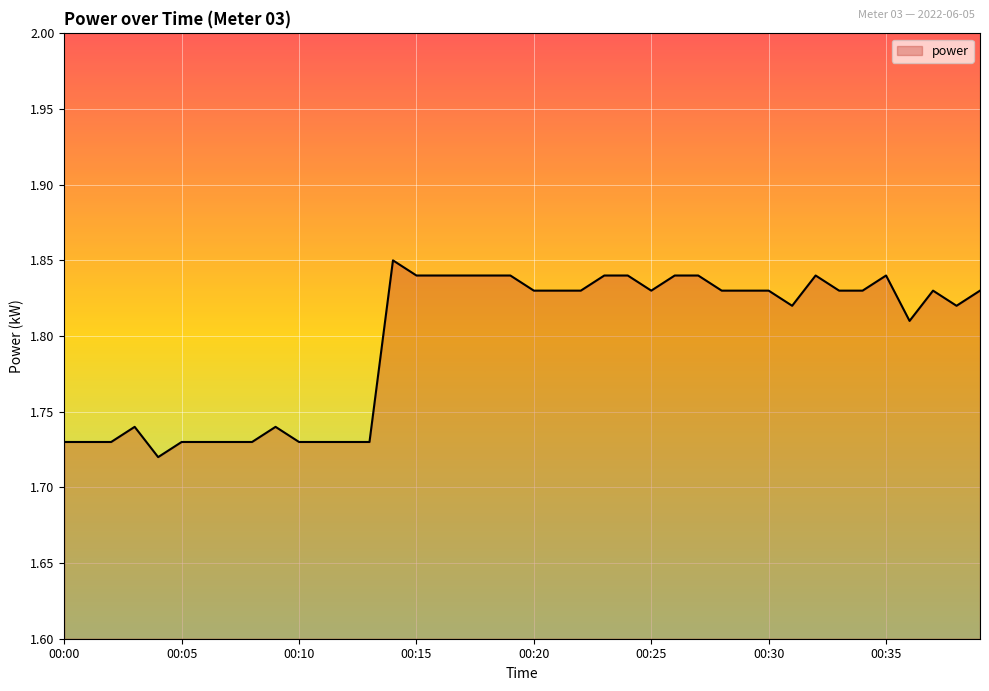

How many lines are shown in the chart?

1